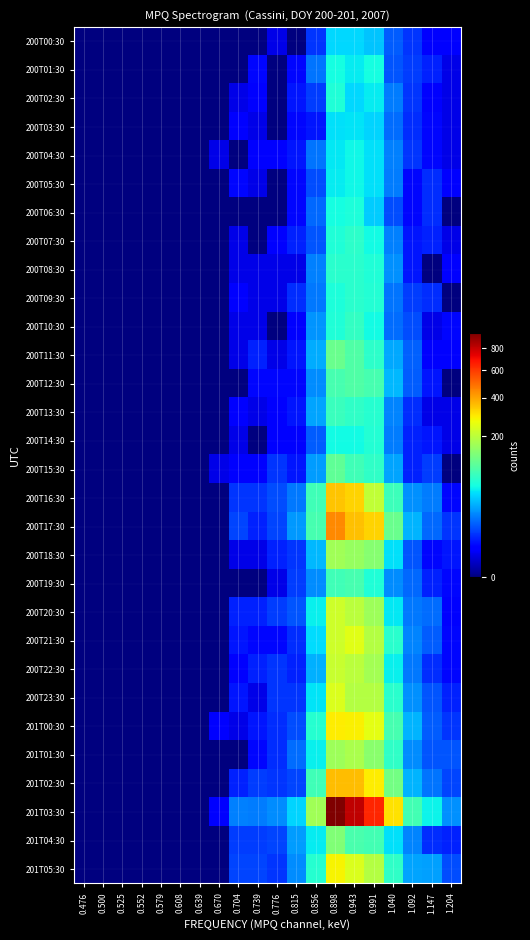

Which has a higher value, 0.991 or 0.943?

0.943